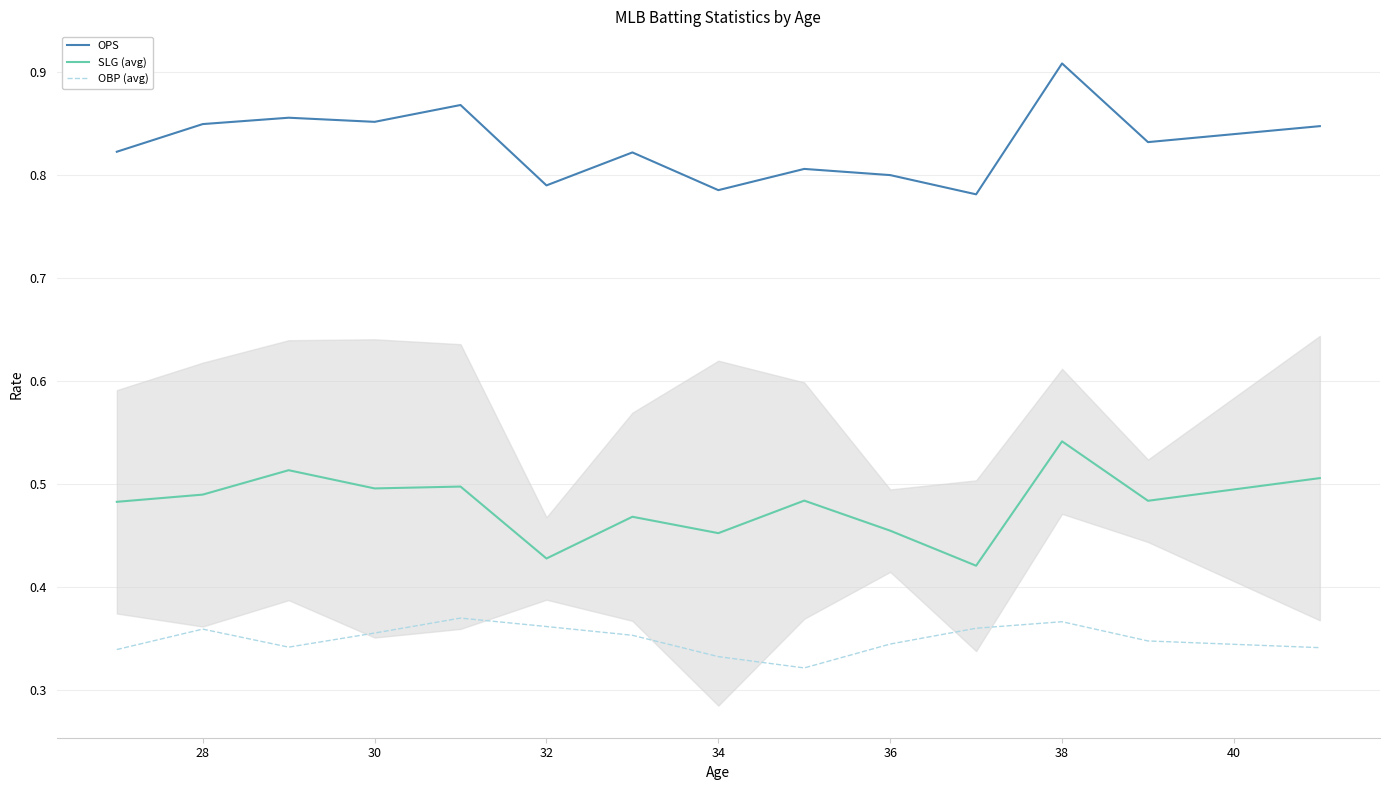

How many interior local valleys does the OBP (avg) series have?

2